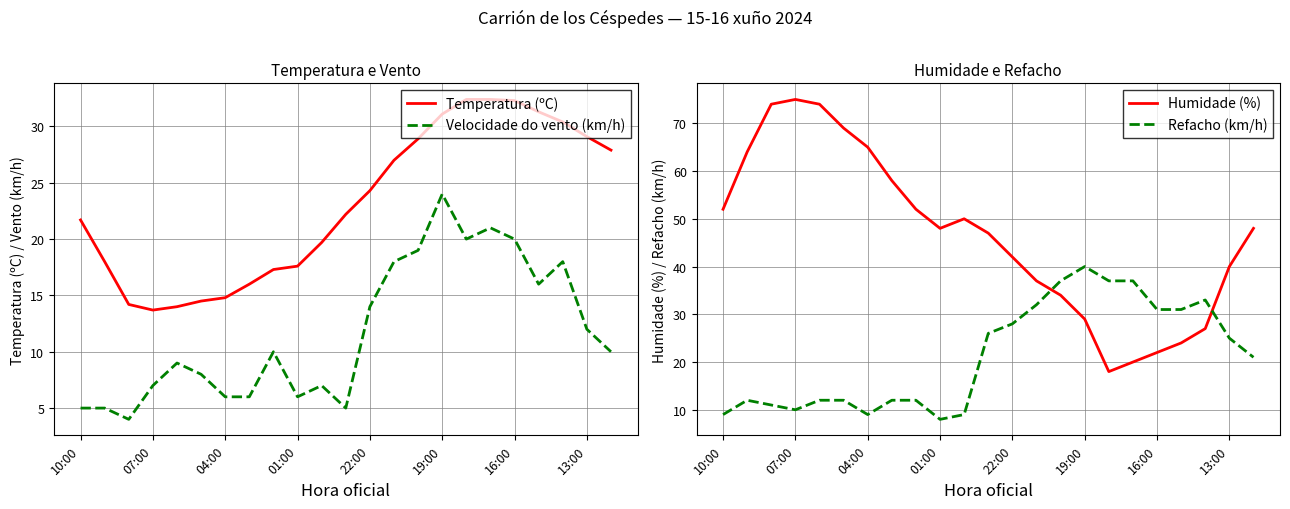

The value of Velocidade do vento (km/h) at 04:00 is 6.0. True or false?

True